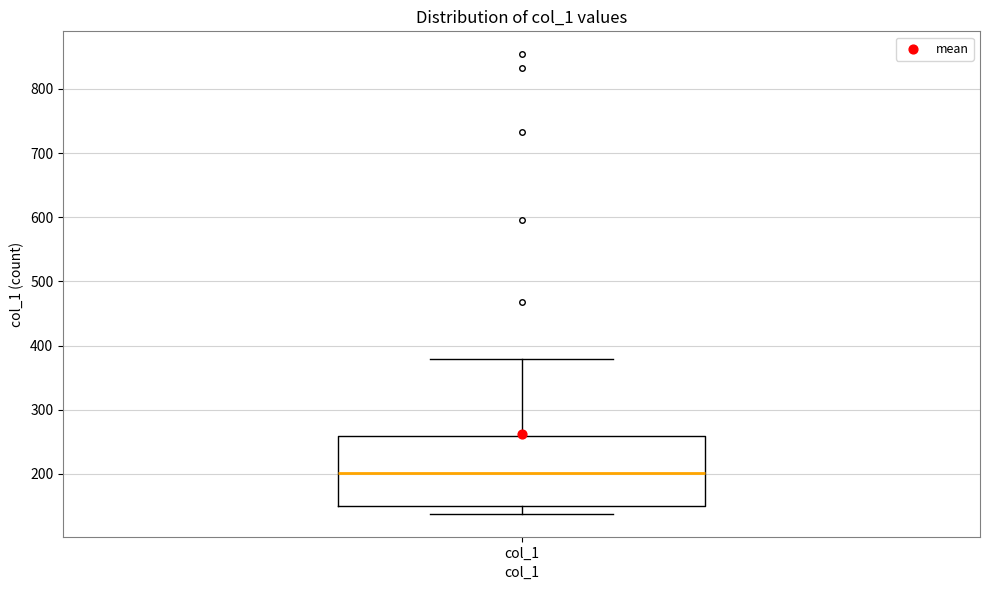

Transcribe this box plot: give where the median line is, the range the box spans, and where the two whiskers end, as read against the y-axis. The values are not printed on the chart, so give them approximately, as read against the axis.

median 200, box 150 to 260, whiskers 140 to 380